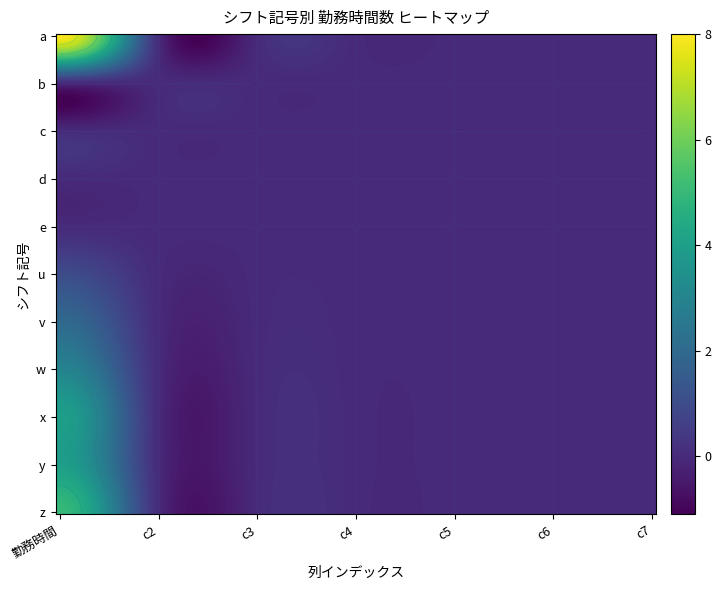

Is the value of u at 0 greater than the value of w at 5?

Yes